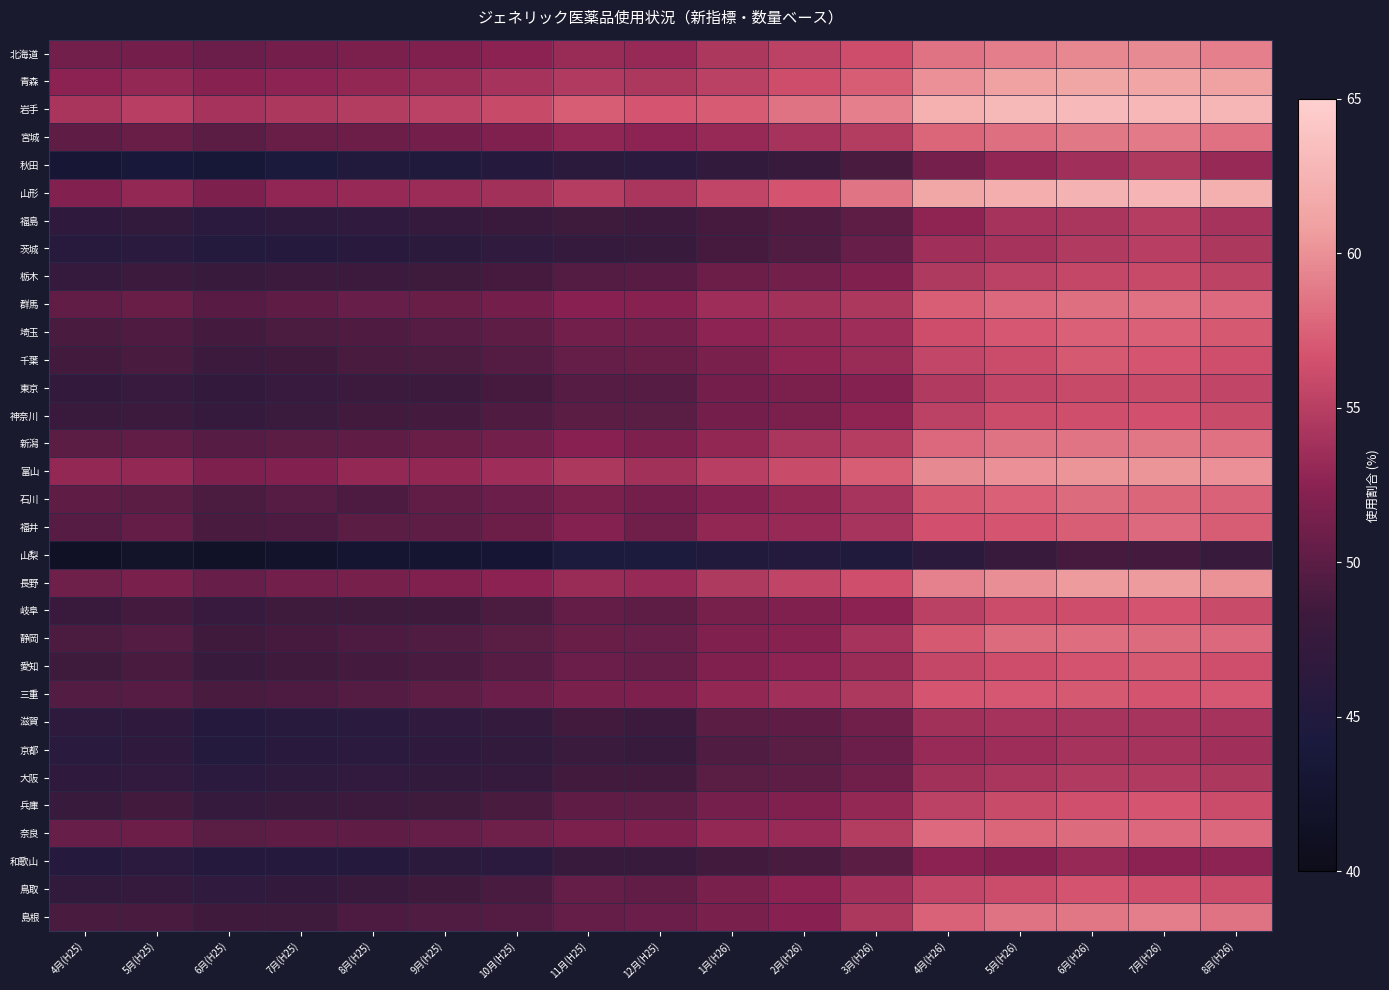

What is the maximum value shown in the chart?

63.0